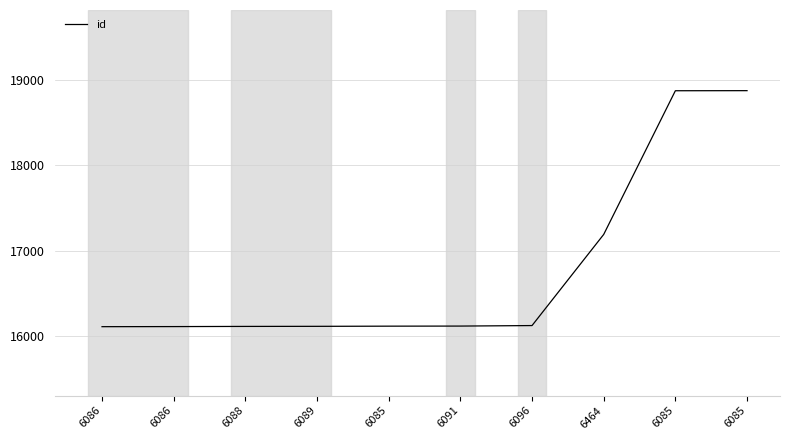

Is it true that the value at 6464 is 28693?

False